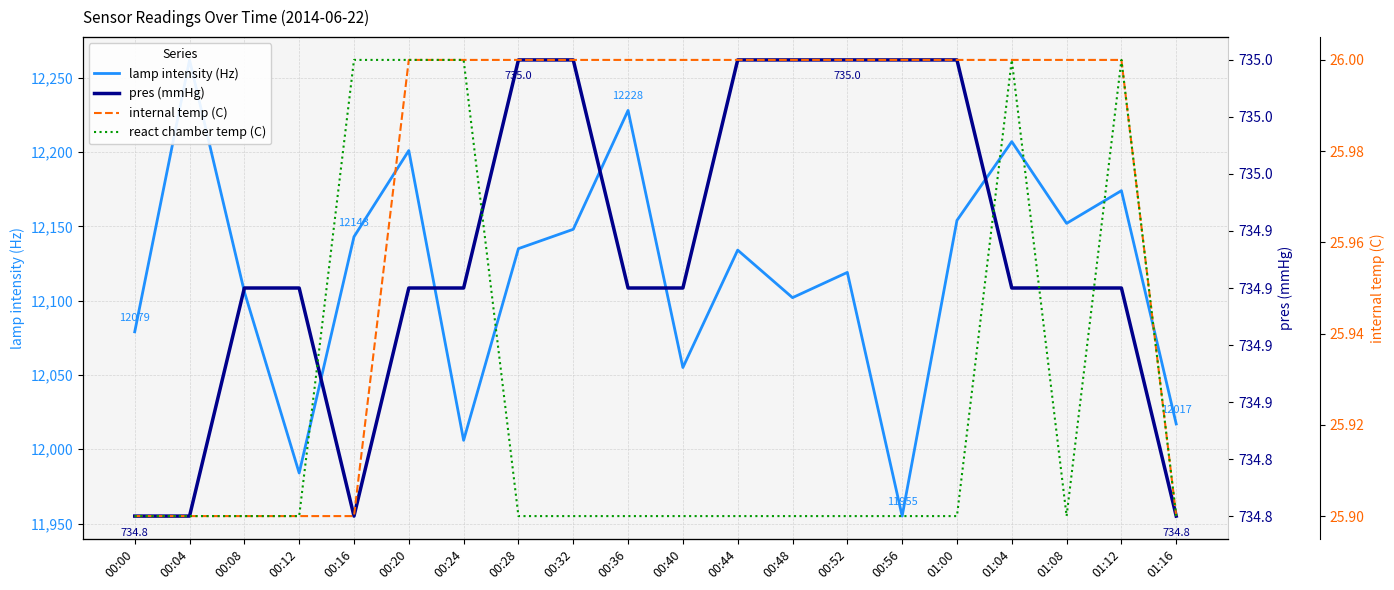

Between 00:28 and 01:16, which is larger?

00:28